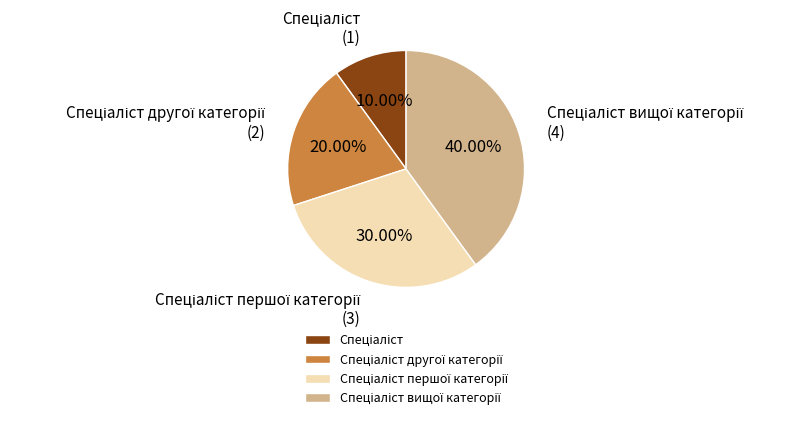

Is there any slice that represents more than half of the pie?

No